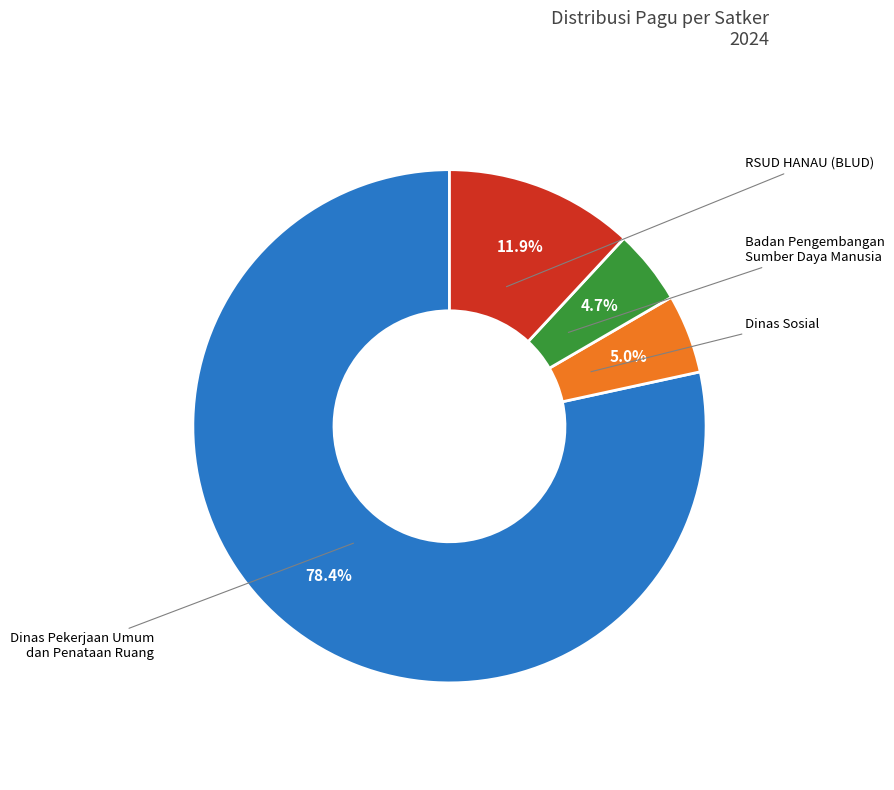

Which category has the biggest portion of the pie?

Dinas Pekerjaan Umum dan Penataan Ruang